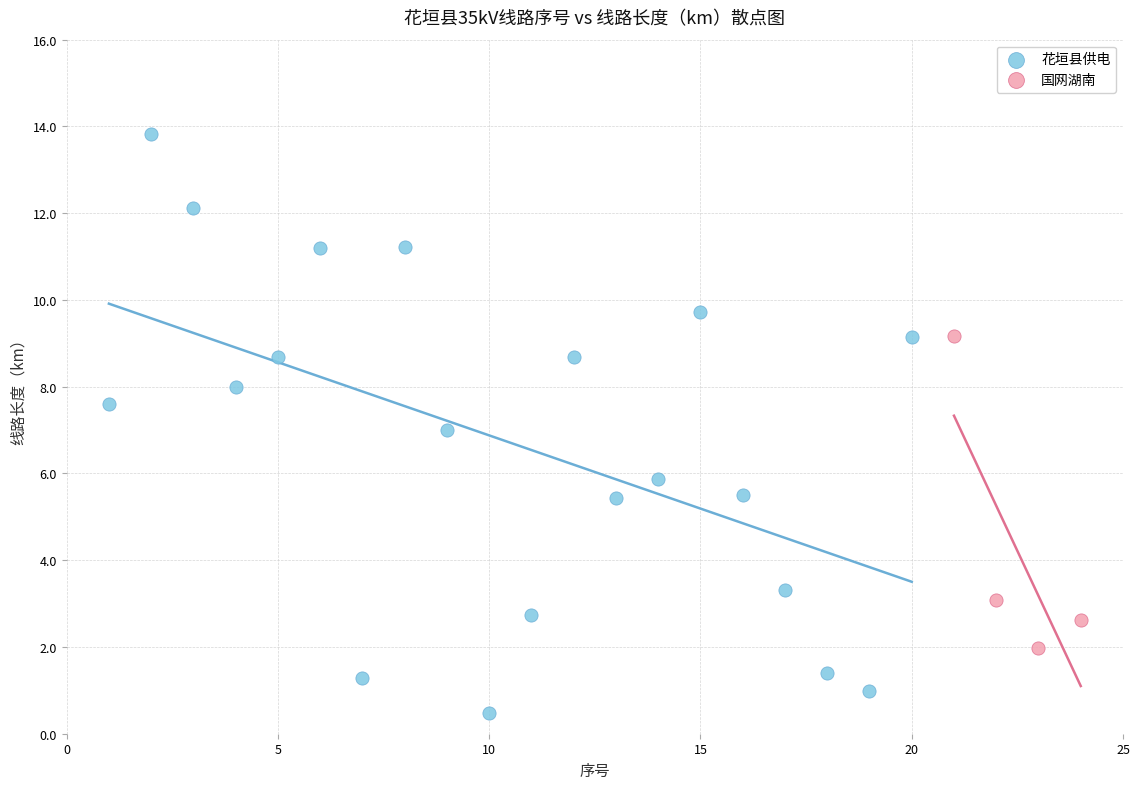

Which series reaches the minimum Y coordinate?

花垣县供电